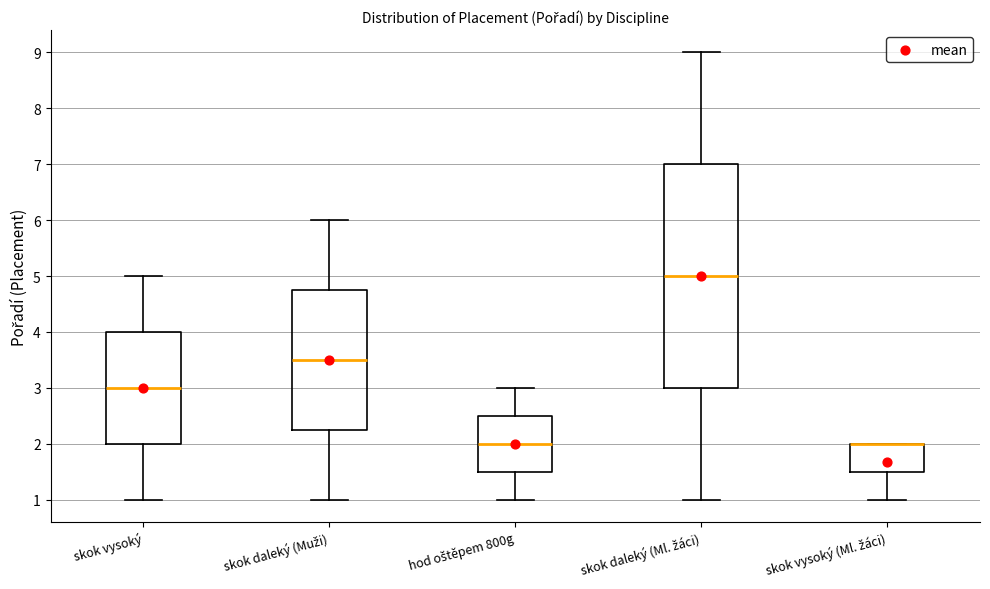

Reading left to right, read every box against the y-axis: the position of its median line, the range the box covers, and the ends of its whiskers. The values are not printed on the chart, so give them approximately, as read against the axis.

skok vysoký: median 3.0, box 2.0 to 4.0, whiskers 1.0 to 5.0
skok daleký (Muži): median 3.5, box 2.3 to 4.8, whiskers 1.0 to 6.0
hod oštěpem 800g: median 2.0, box 1.5 to 2.5, whiskers 1.0 to 3.0
skok daleký (Ml. žáci): median 5.0, box 3.0 to 7.0, whiskers 1.0 to 9.0
skok vysoký (Ml. žáci): median 2.0 (drawn on the box's upper edge), box 1.5 to 2.0, whiskers 1.0 to 2.0